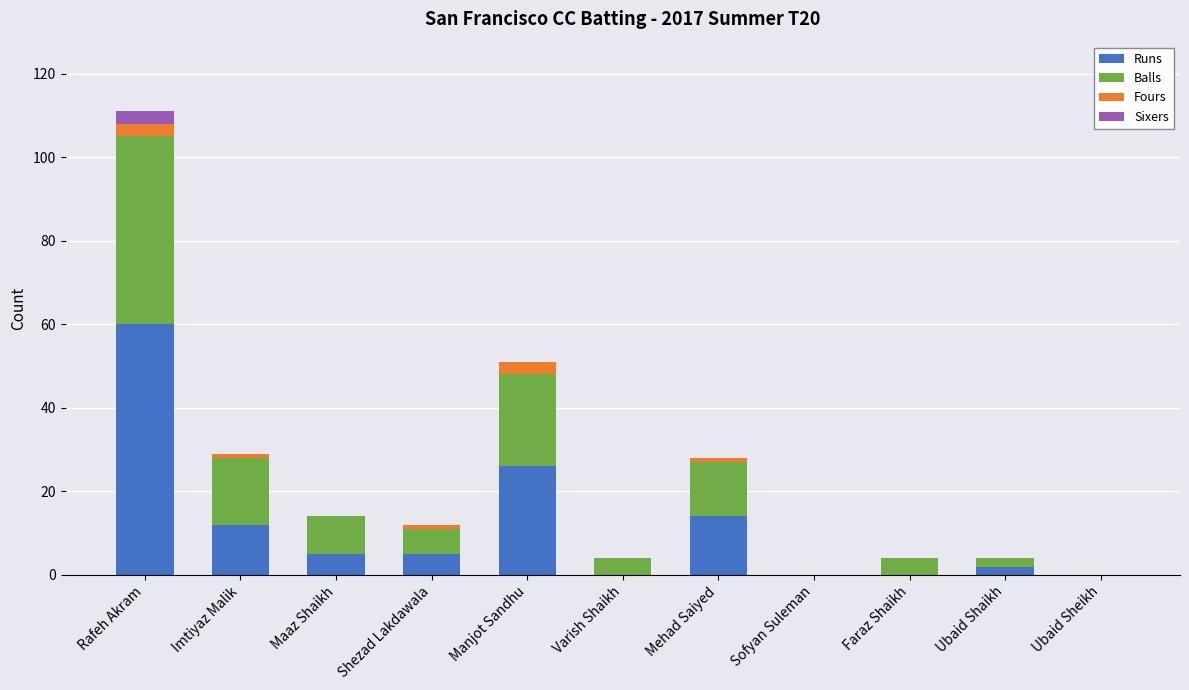

At which label is Runs closest to 30?

Manjot Sandhu